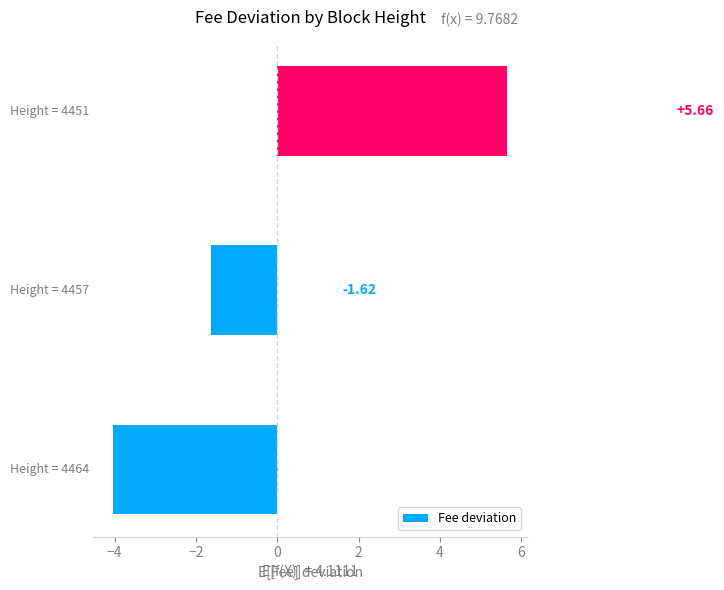

What is the difference between the maximum and minimum values?

9.7